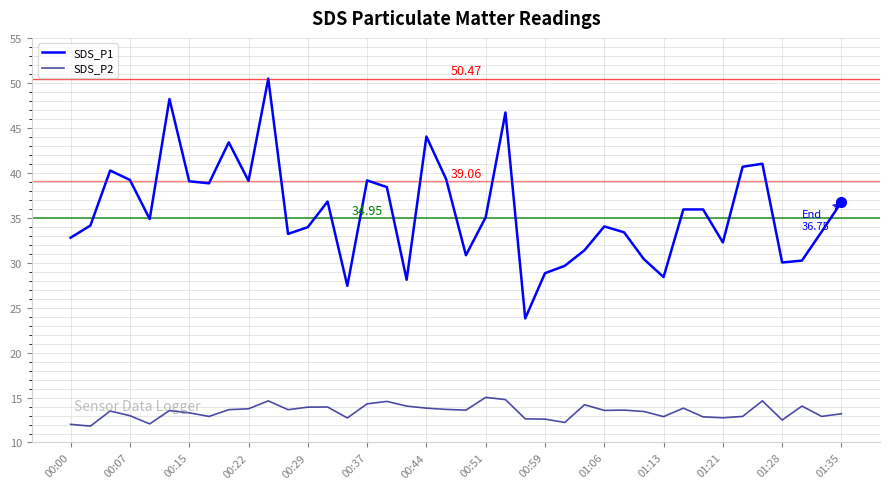

What are all the series names shown in the legend?

SDS_P1, SDS_P2